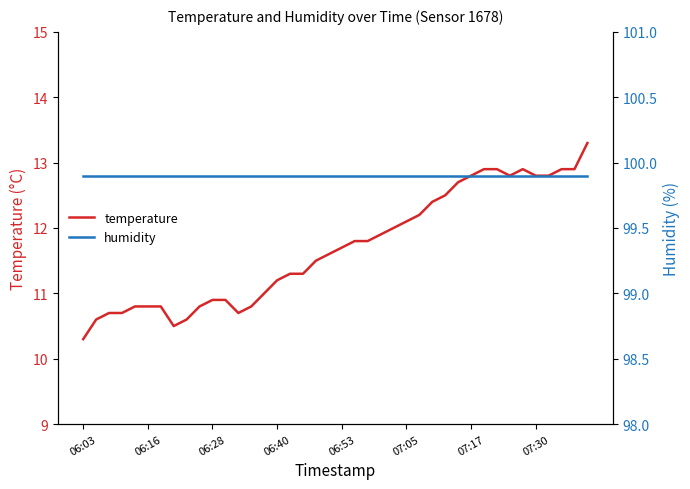

True or false: humidity has a value of 99.9 at 07:30.

True